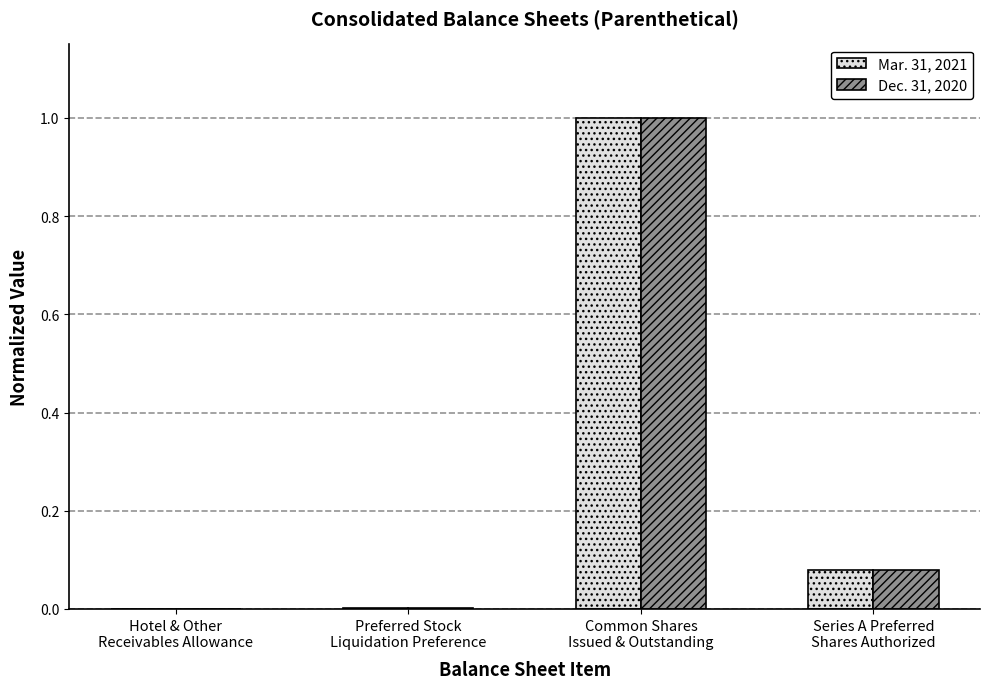

What is the maximum value shown in the chart?

1.0